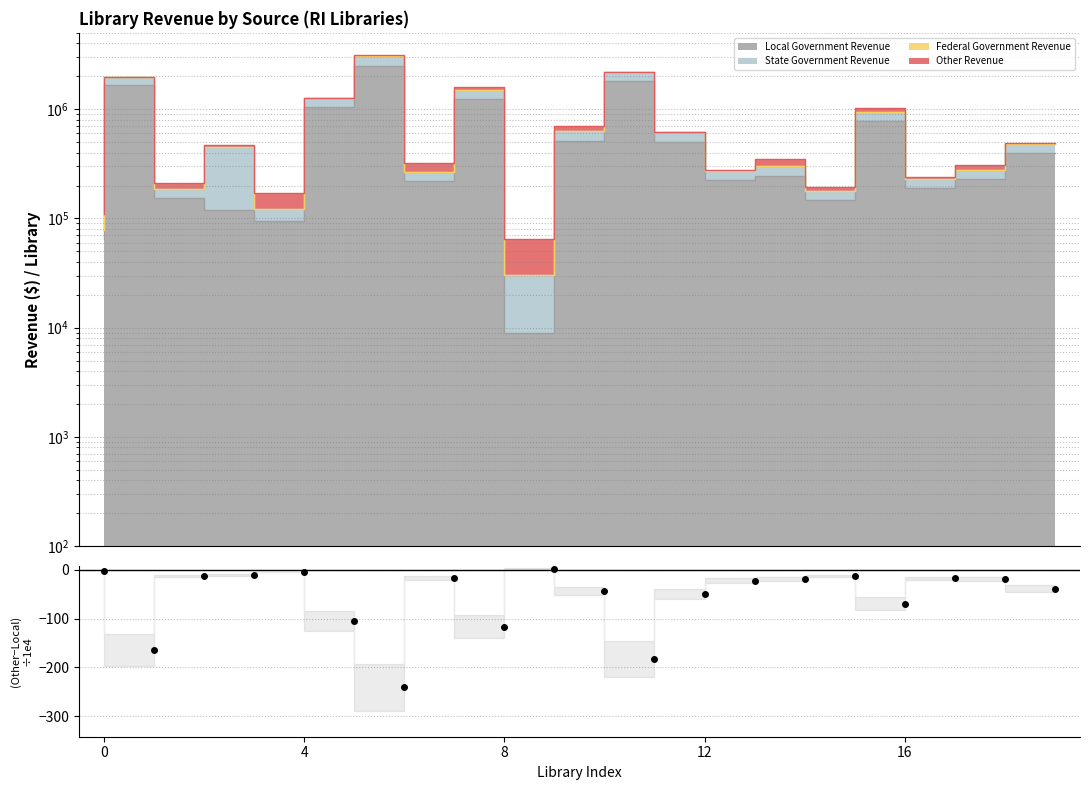

What is the sum of the values at 6 and 4?

-406.0